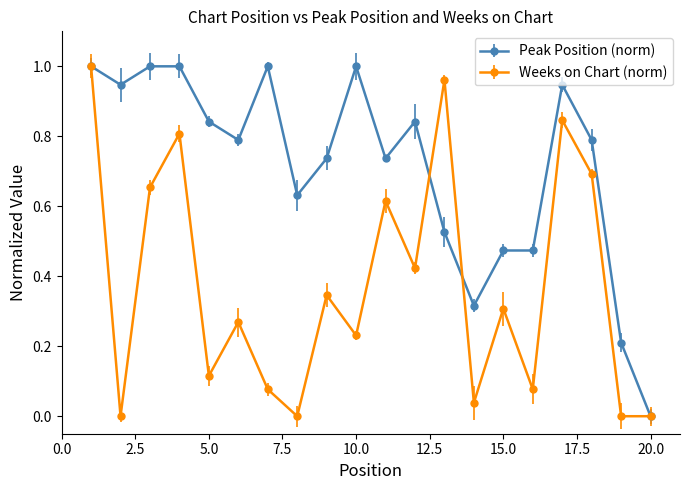

Which series has the largest total across all categories?

Peak Position (norm)